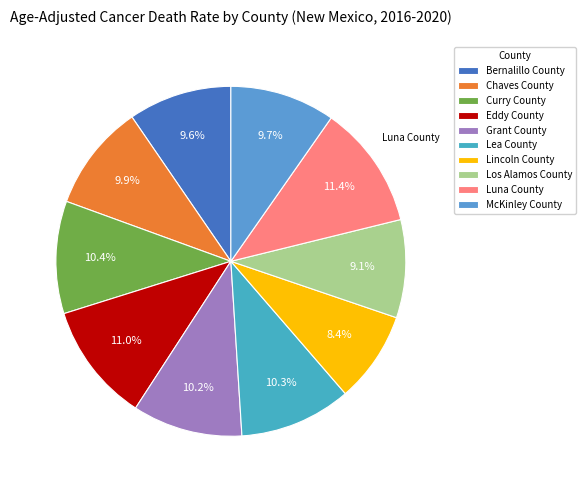

To the nearest percent, what is the average slice percentage?

10%